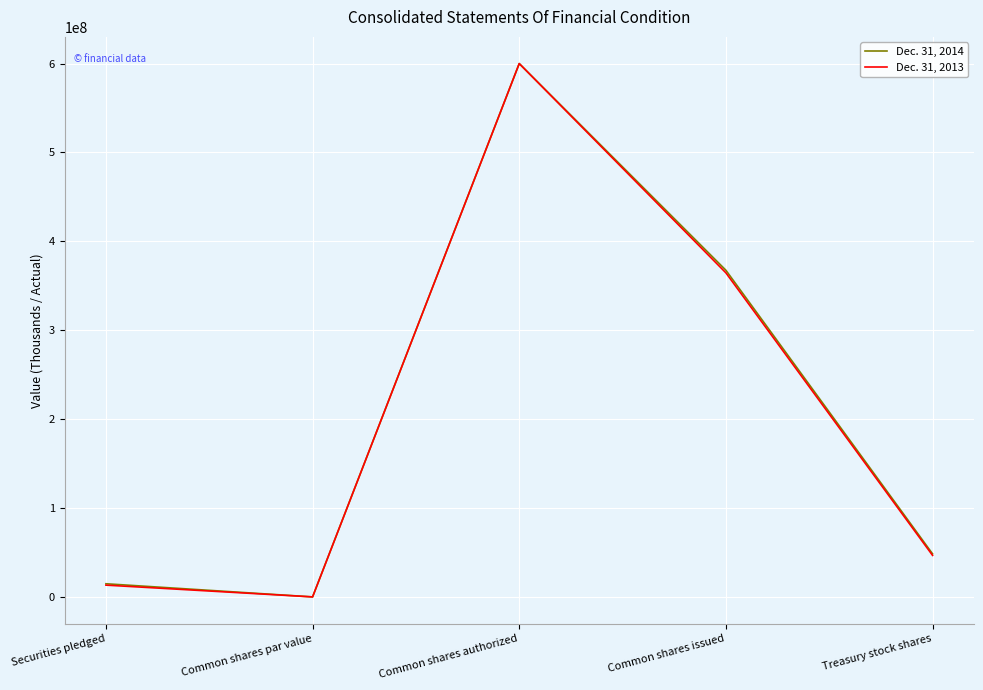

Rank the series by their average value, from lowest to highest.

Dec. 31, 2013, Dec. 31, 2014